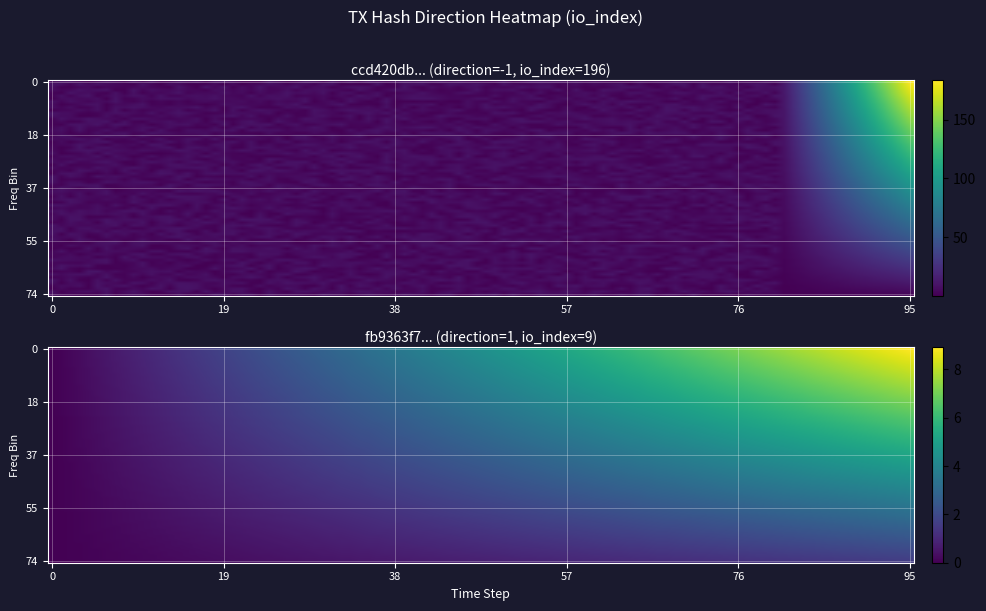

True or false: ccd420db90591469ab15ad9cd8f1b3966fb7c0a has a value of 0 at -1.

False